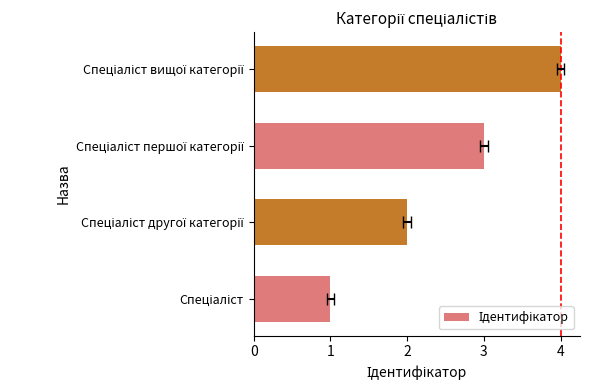

True or false: the data shows 2 at Спеціаліст другої категорії.

True